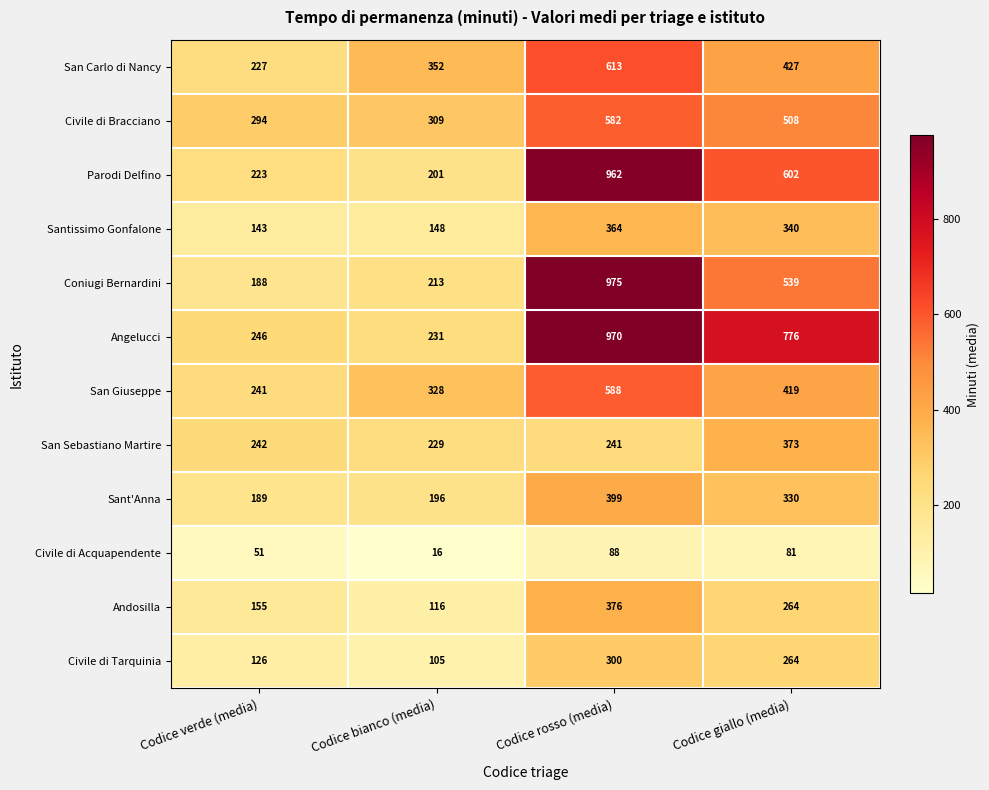

Which category has the highest value across all series?

Codice rosso (media)